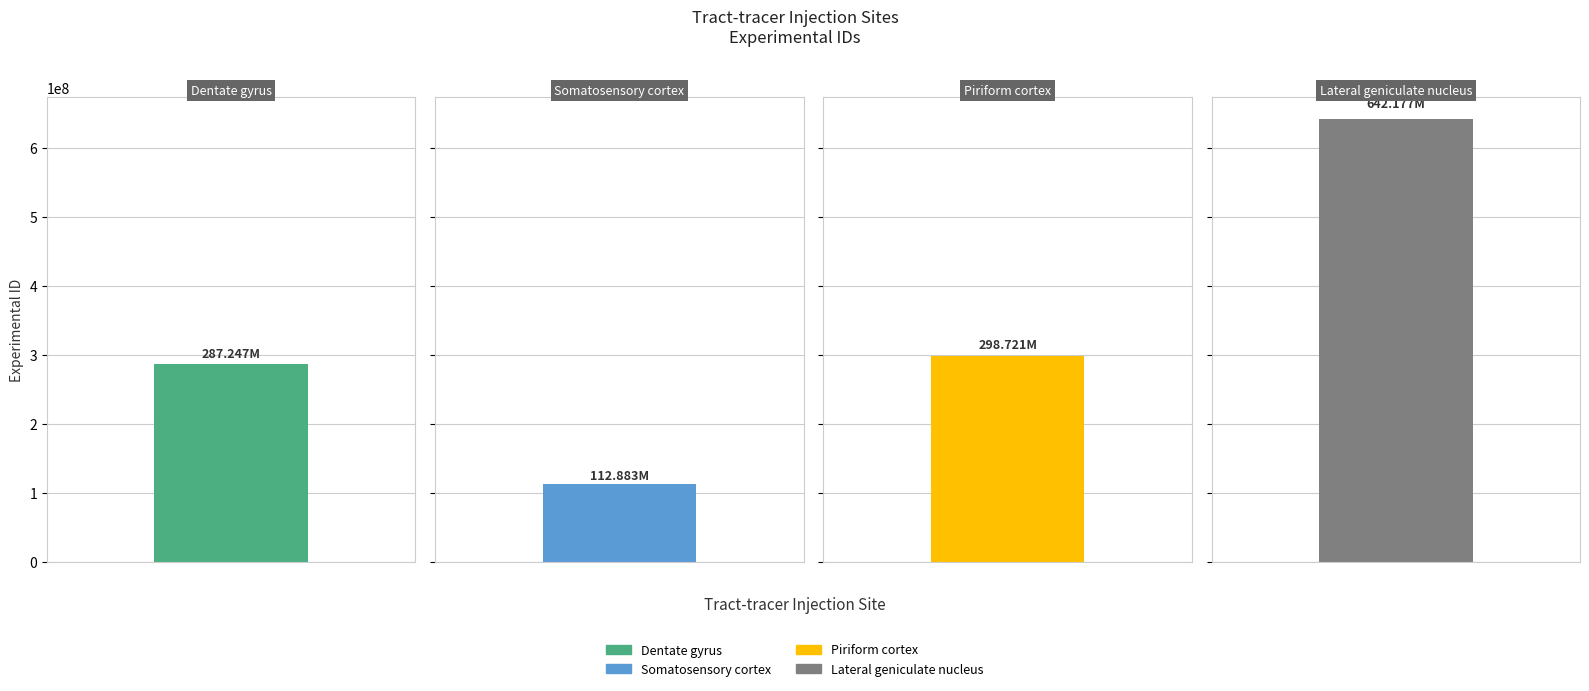

List the labels in order of value, smallest first.

Somatosensory cortex, Dentate gyrus, Piriform cortex, Lateral geniculate nucleus